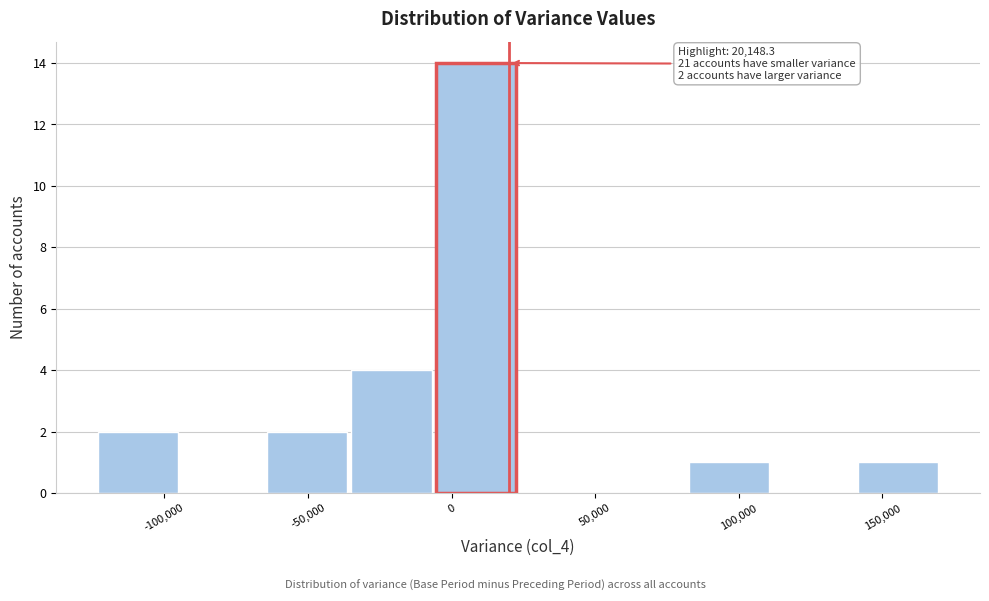

Over which range of the x-axis is the bar tallest?

-5000 to 25000